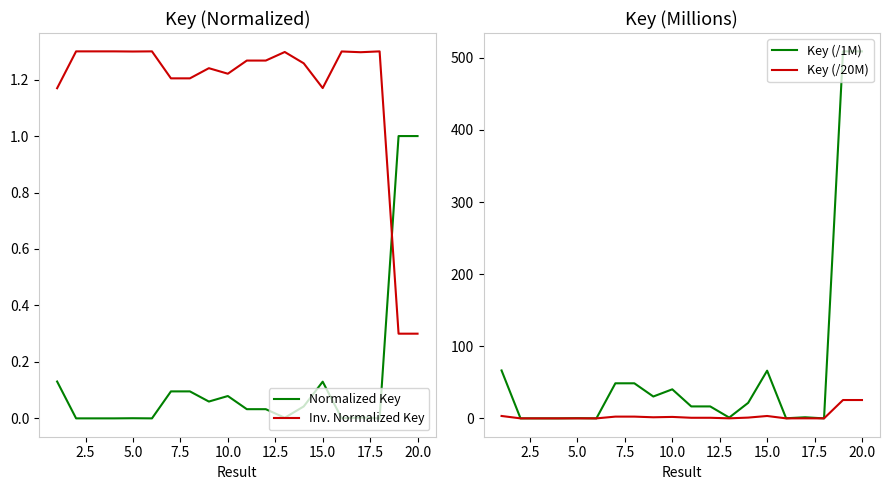

How many series are shown in this chart?

4